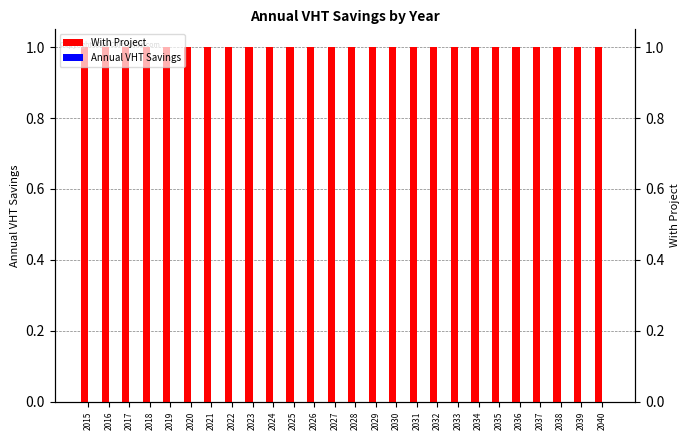

Which has a higher value, 2039 or 2023?

2039